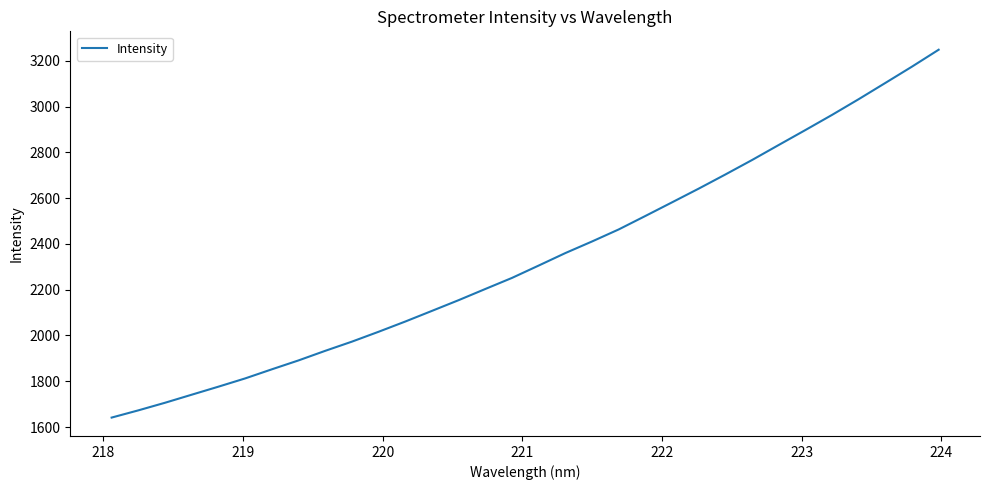

What is the smallest value displayed?

1641.2